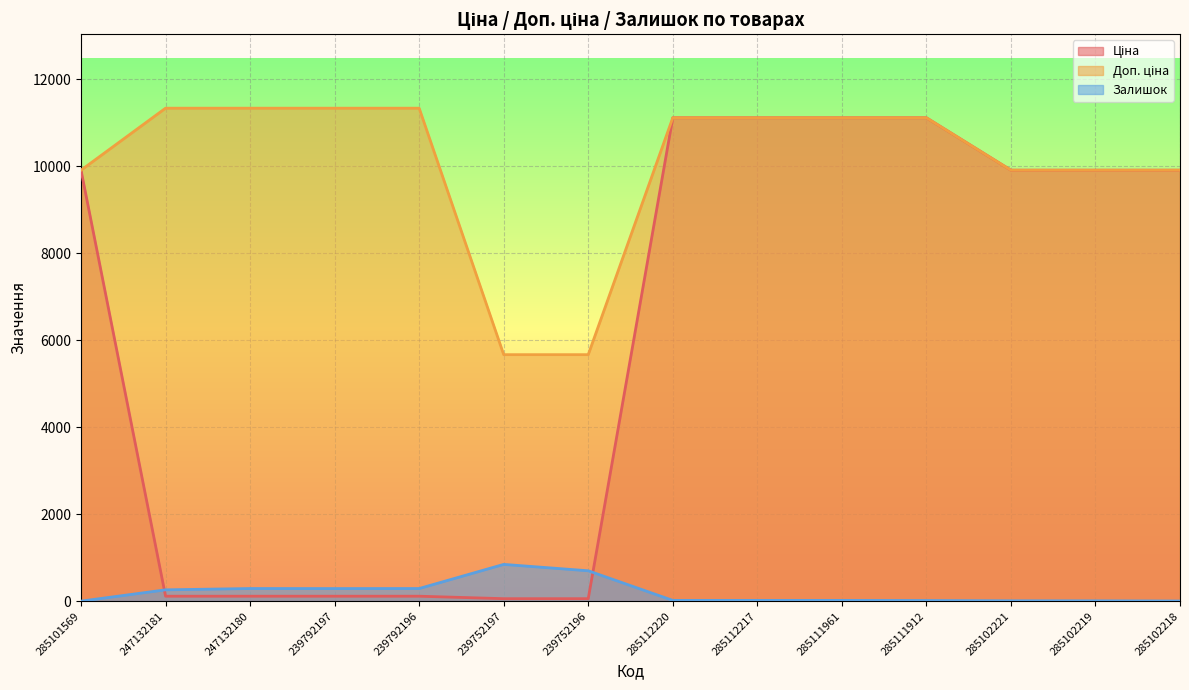

Is it true that Доп. ціна equals 16325.1 at 285102221?

False